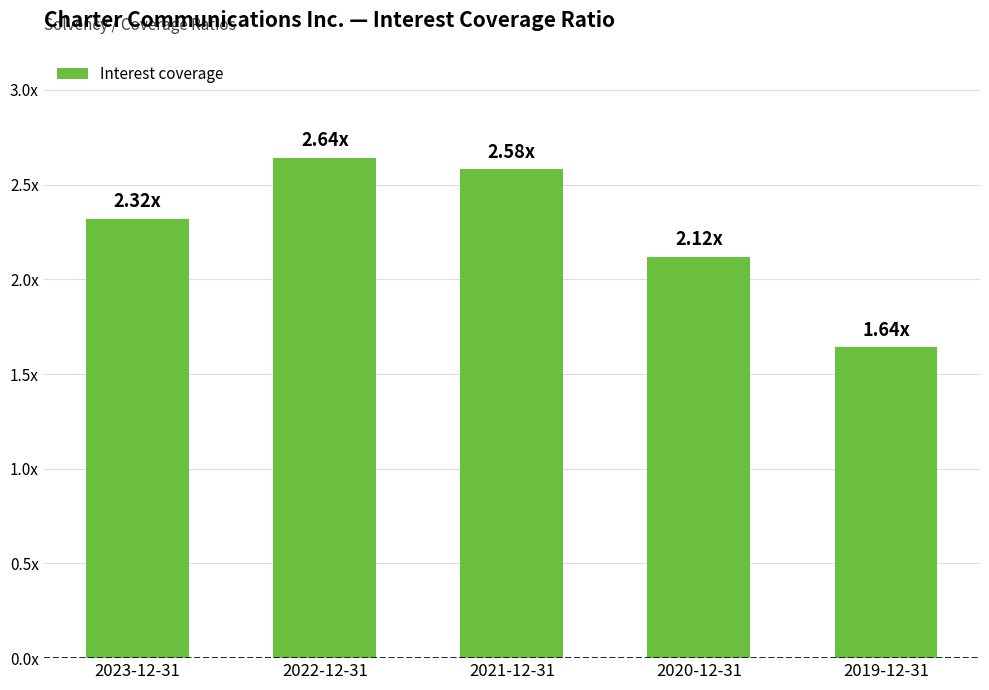

At which label does the data first exceed 2?

2023-12-31